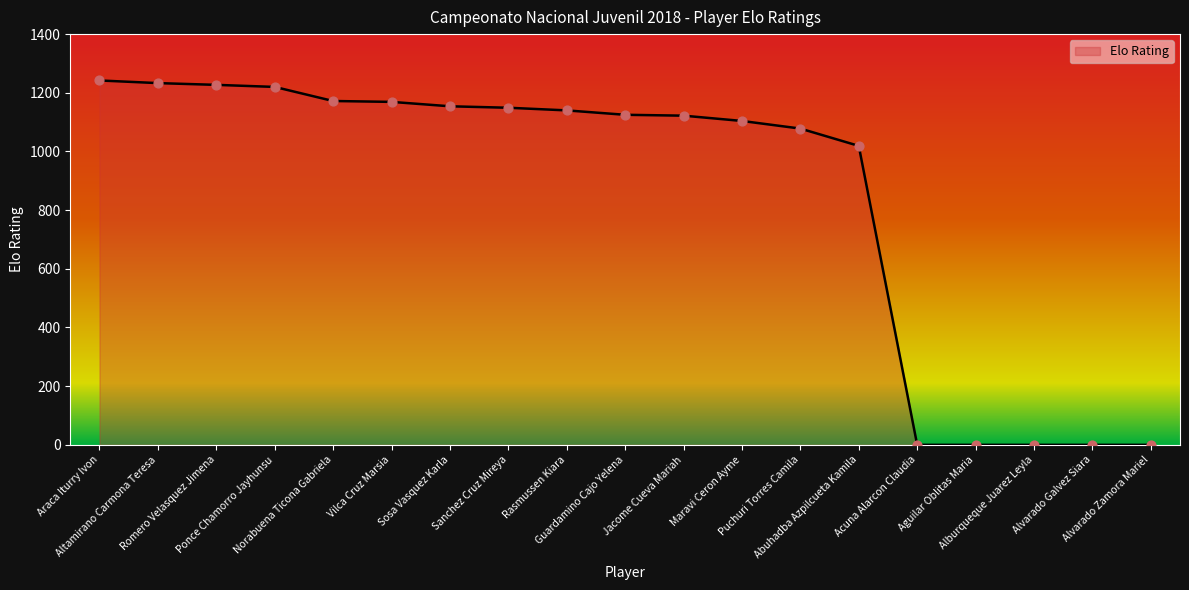

What is the change in value from Altamirano Carmona Teresa to Alvarado Zamora Mariel?

-1233